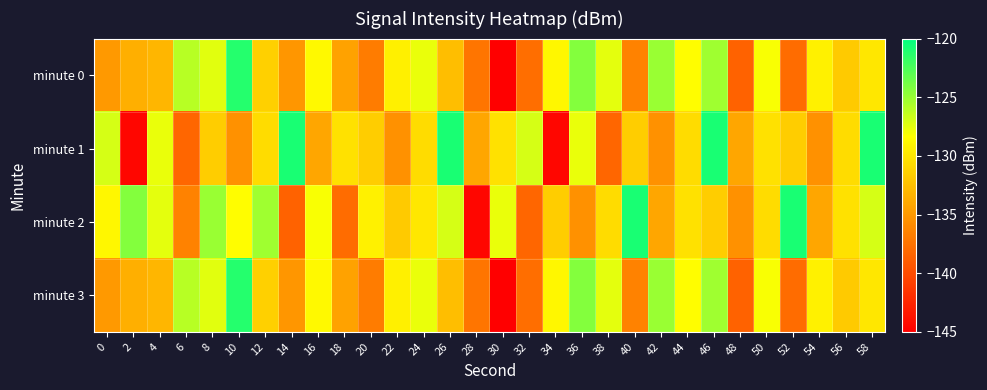

Count the number of data series in this chart.

4